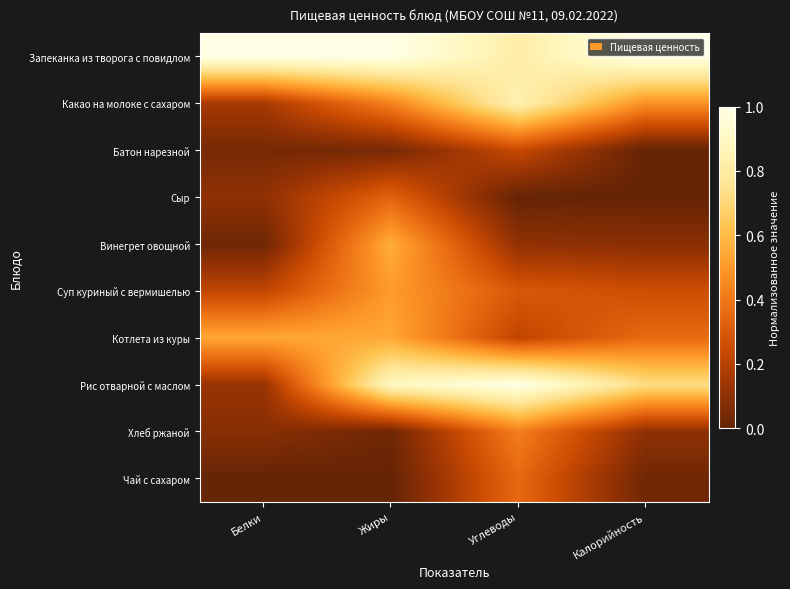

How many data points does each series have?

4